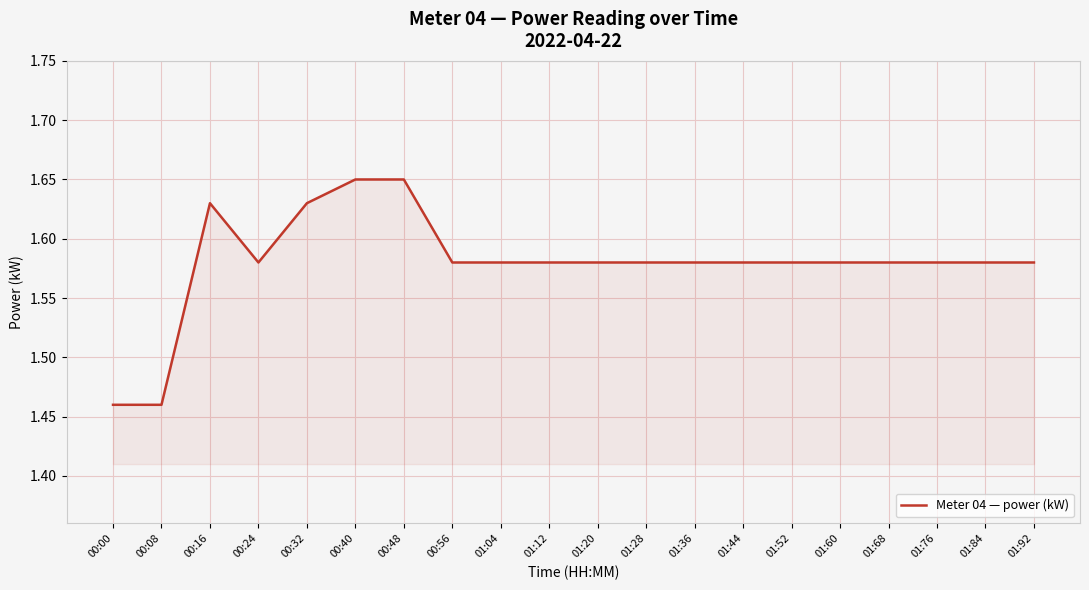

What position from the right is 01:28?

9